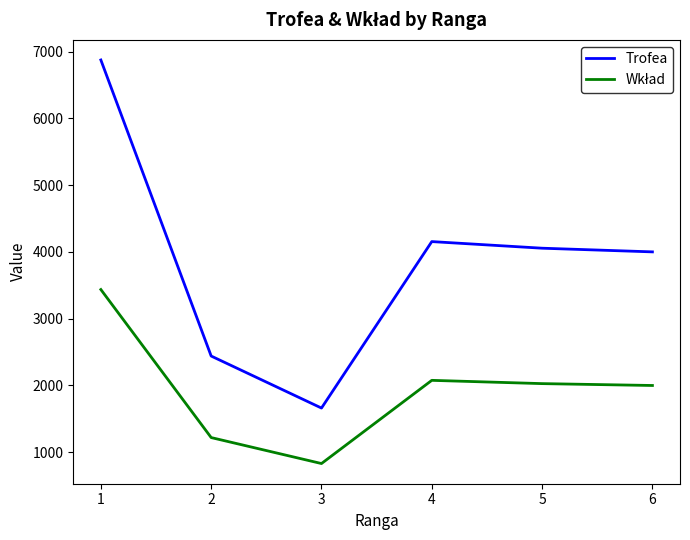

The value of Trofea at 3 is 704. True or false?

False